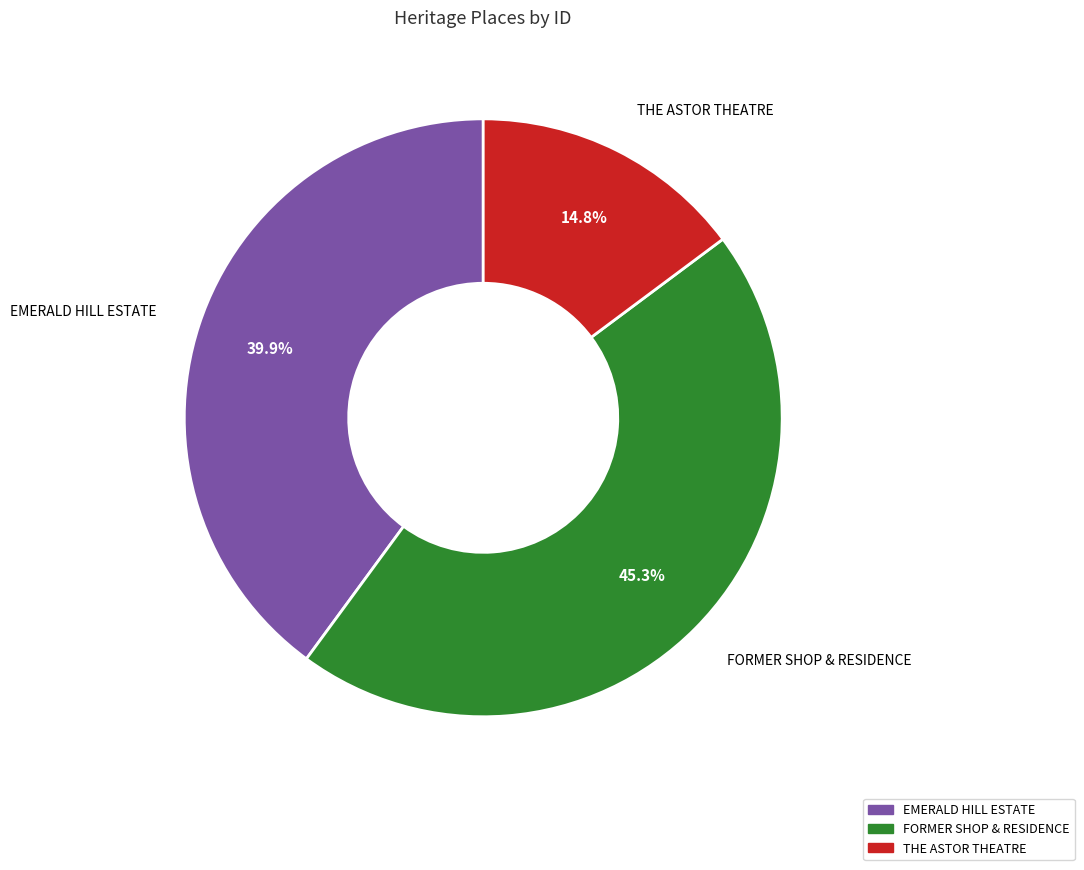

Rank the categories by value from highest to lowest.

FORMER SHOP & RESIDENCE, EMERALD HILL ESTATE, THE ASTOR THEATRE